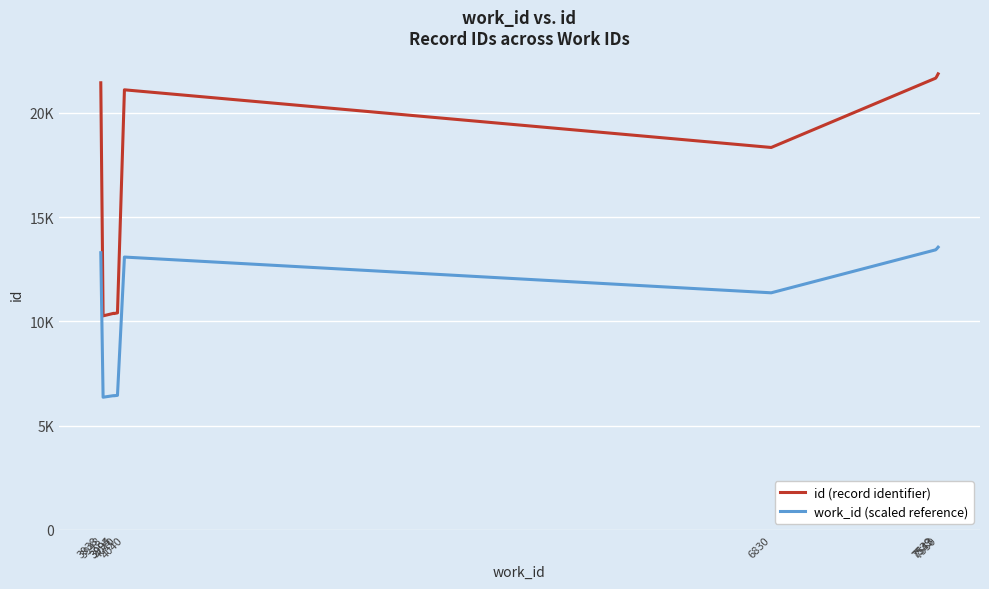

What is the difference between the maximum and minimum values in the work_id (scaled reference) series?

7193.2